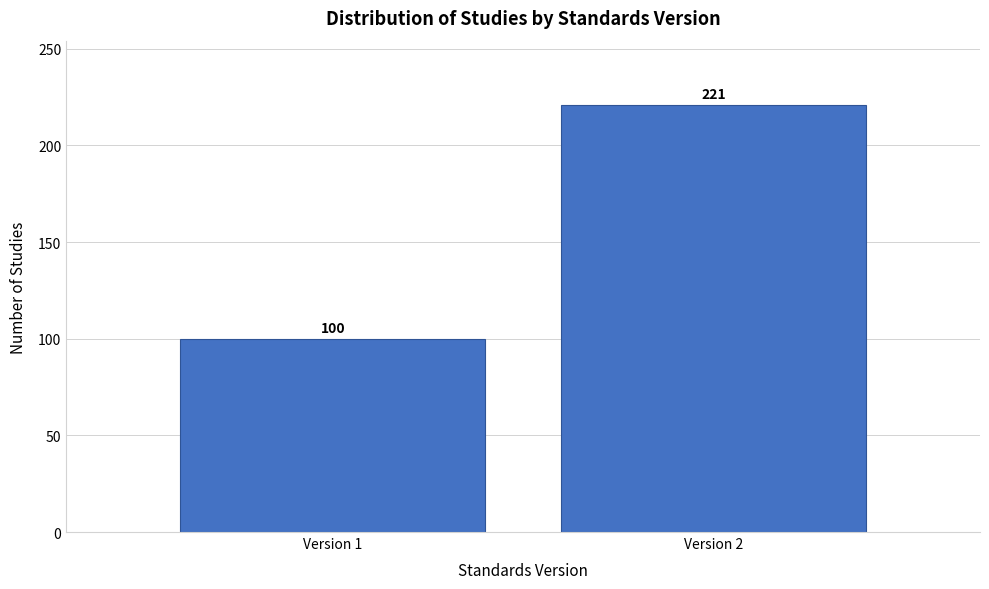

Reading left to right, list all the values displayed in this chart.

Version 1=100	Version 2=221